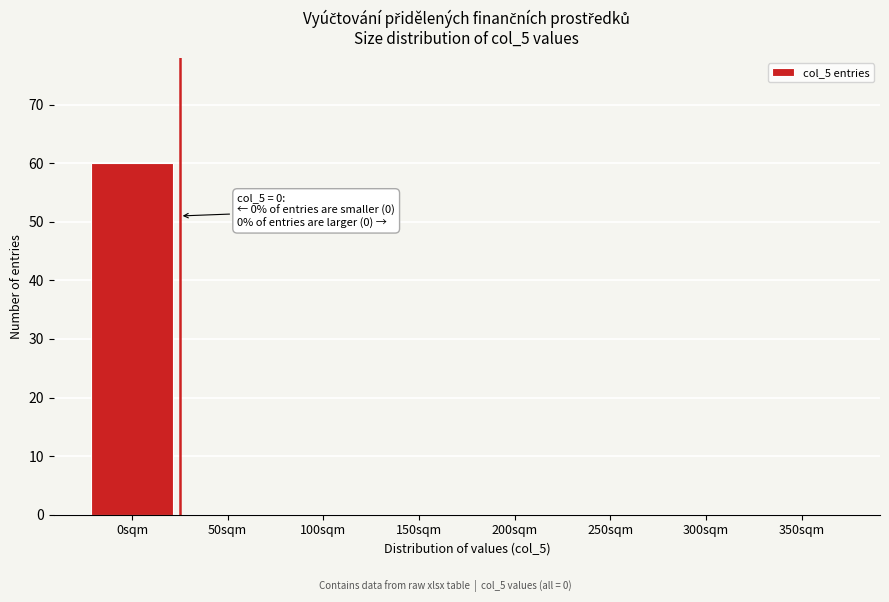

Reading right to left, list all the values displayed in this chart.

350sqm=0	300sqm=0	250sqm=0	200sqm=0	150sqm=0	100sqm=0	50sqm=0	0sqm=60